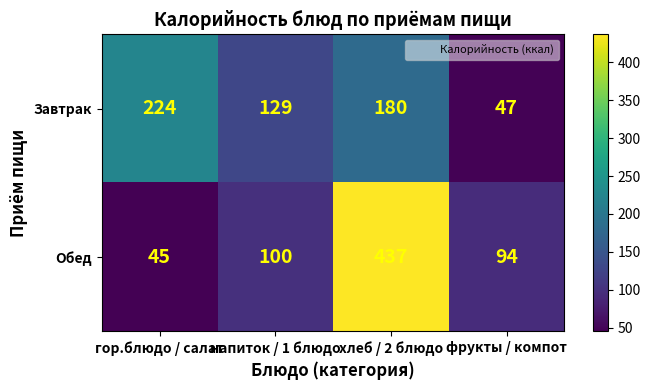

At how many categories does at least one series exceed 91?

4